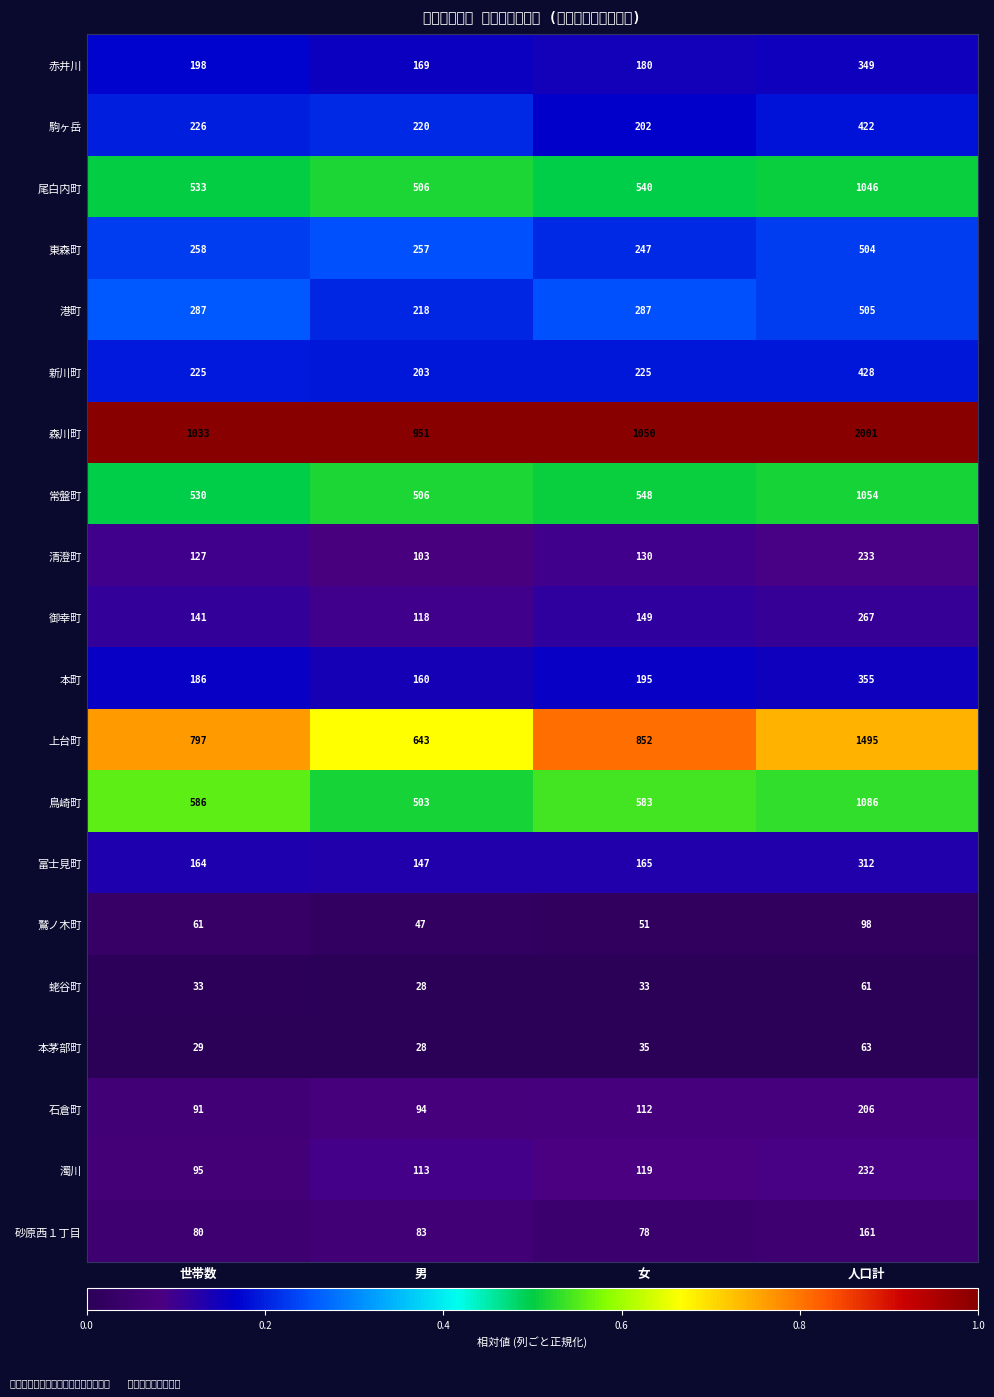

Reading left to right, extract all data points from this chart.

赤井川: 世帯数=198.0	男=169.0	女=180.0	人口計=349.0
駒ヶ岳: 世帯数=226.0	男=220.0	女=202.0	人口計=422.0
尾白内町: 世帯数=533.0	男=506.0	女=540.0	人口計=1046.0
東森町: 世帯数=258.0	男=257.0	女=247.0	人口計=504.0
港町: 世帯数=287.0	男=218.0	女=287.0	人口計=505.0
新川町: 世帯数=225.0	男=203.0	女=225.0	人口計=428.0
森川町: 世帯数=1033.0	男=951.0	女=1050.0	人口計=2001.0
常盤町: 世帯数=530.0	男=506.0	女=548.0	人口計=1054.0
清澄町: 世帯数=127.0	男=103.0	女=130.0	人口計=233.0
御幸町: 世帯数=141.0	男=118.0	女=149.0	人口計=267.0
本町: 世帯数=186.0	男=160.0	女=195.0	人口計=355.0
上台町: 世帯数=797.0	男=643.0	女=852.0	人口計=1495.0
鳥崎町: 世帯数=586.0	男=503.0	女=583.0	人口計=1086.0
富士見町: 世帯数=164.0	男=147.0	女=165.0	人口計=312.0
鷲ノ木町: 世帯数=61.0	男=47.0	女=51.0	人口計=98.0
蛯谷町: 世帯数=33.0	男=28.0	女=33.0	人口計=61.0
本茅部町: 世帯数=29.0	男=28.0	女=35.0	人口計=63.0
石倉町: 世帯数=91.0	男=94.0	女=112.0	人口計=206.0
濁川: 世帯数=95.0	男=113.0	女=119.0	人口計=232.0
砂原西１丁目: 世帯数=80.0	男=83.0	女=78.0	人口計=161.0